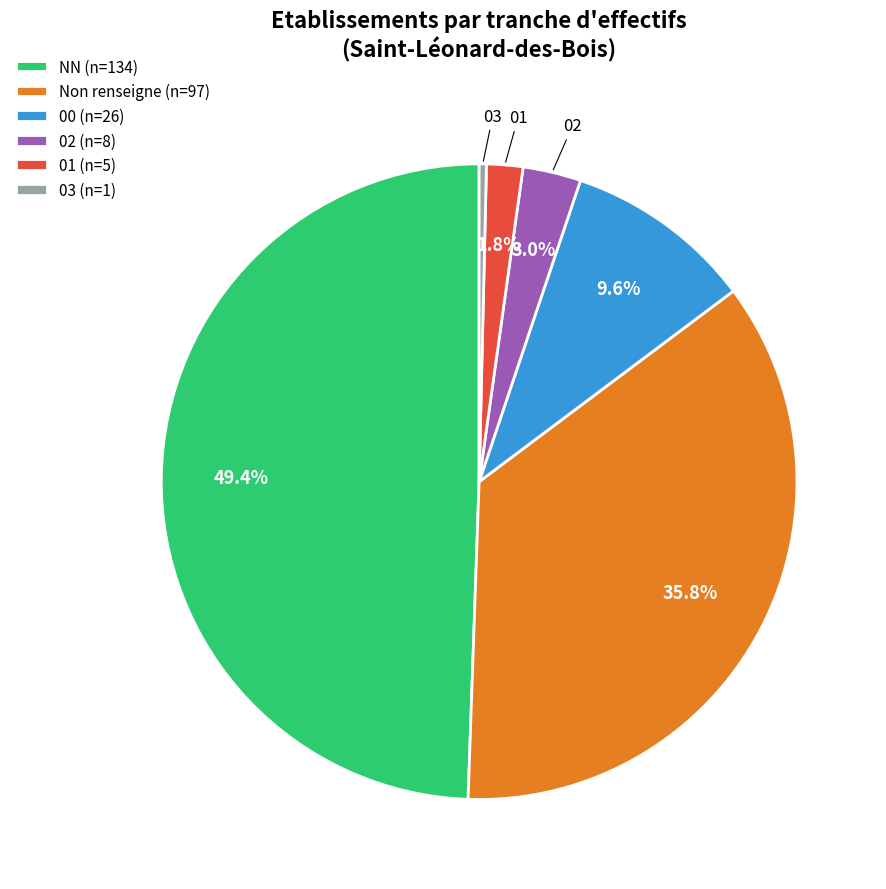

Which slice is the smallest?

03 (n=1)